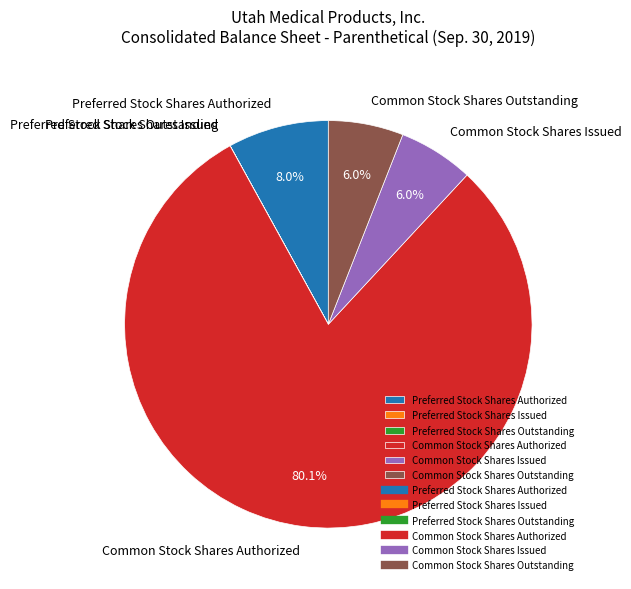

Approximately how many times larger is the value at Common Stock Shares Authorized compared to Common Stock Shares Outstanding?

13.4